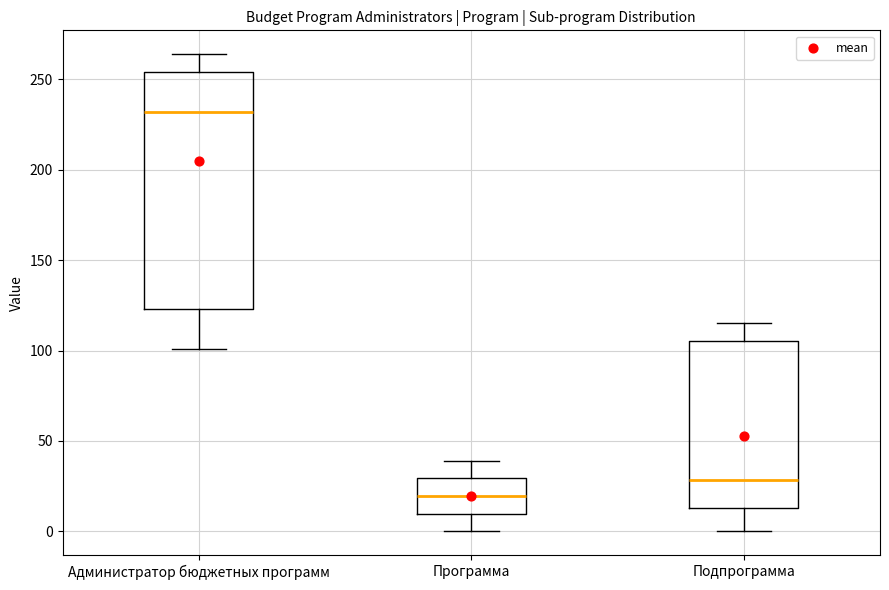

Reading left to right, read every box against the y-axis: the position of its median line, the range the box covers, and the ends of its whiskers. The values are not printed on the chart, so give them approximately, as read against the axis.

Администратор бюджетных программ: median 230, box 125 to 255, whiskers 100 to 265
Программа: median 20, box 10 to 30, whiskers 0 to 40
Подпрограмма: median 30, box 15 to 105, whiskers 0 to 115